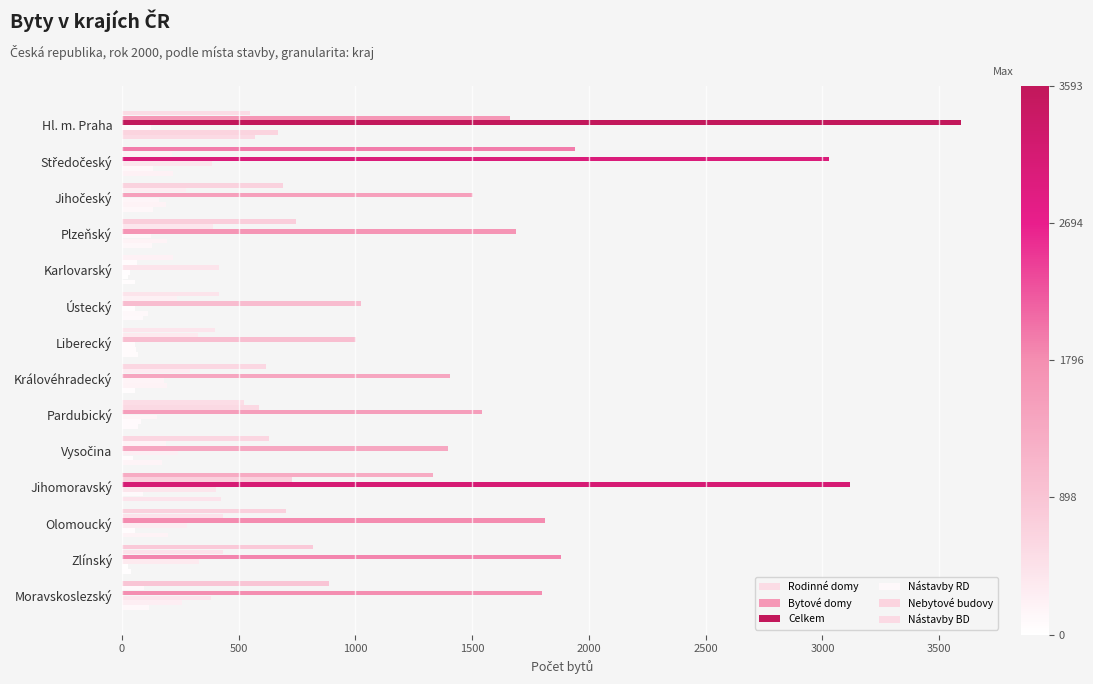

What is the difference between the second highest and second lowest values in the Nebytové budovy series?

232